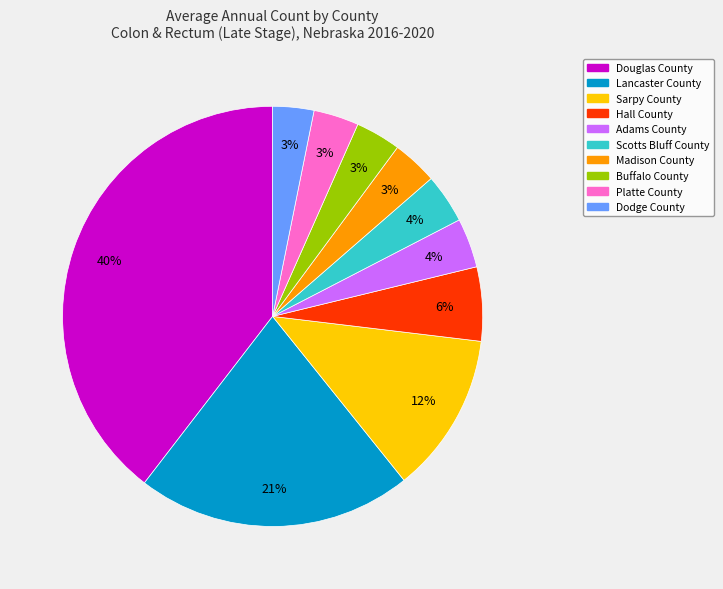

Does Adams County represent more than half of the total?

No